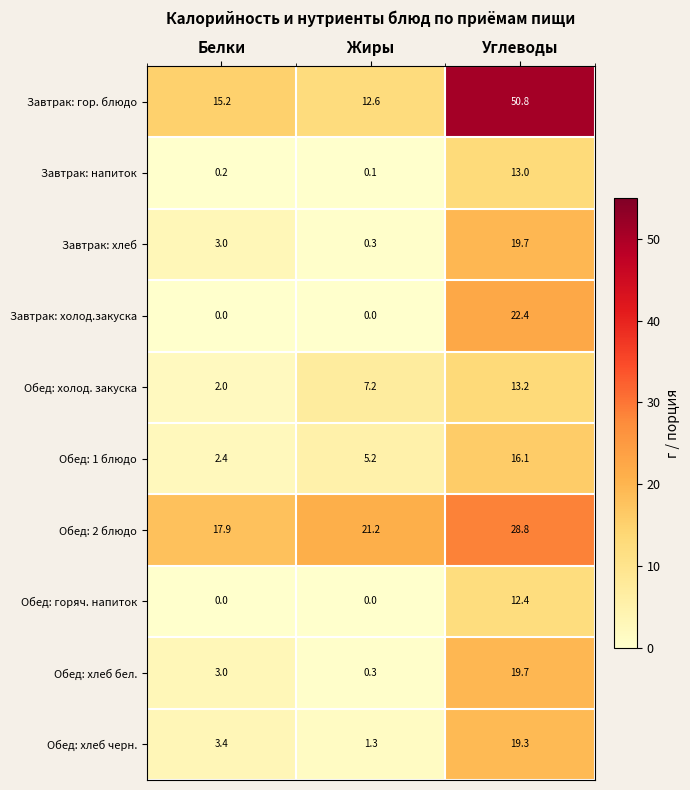

At how many categories does at least one series exceed 1?

3